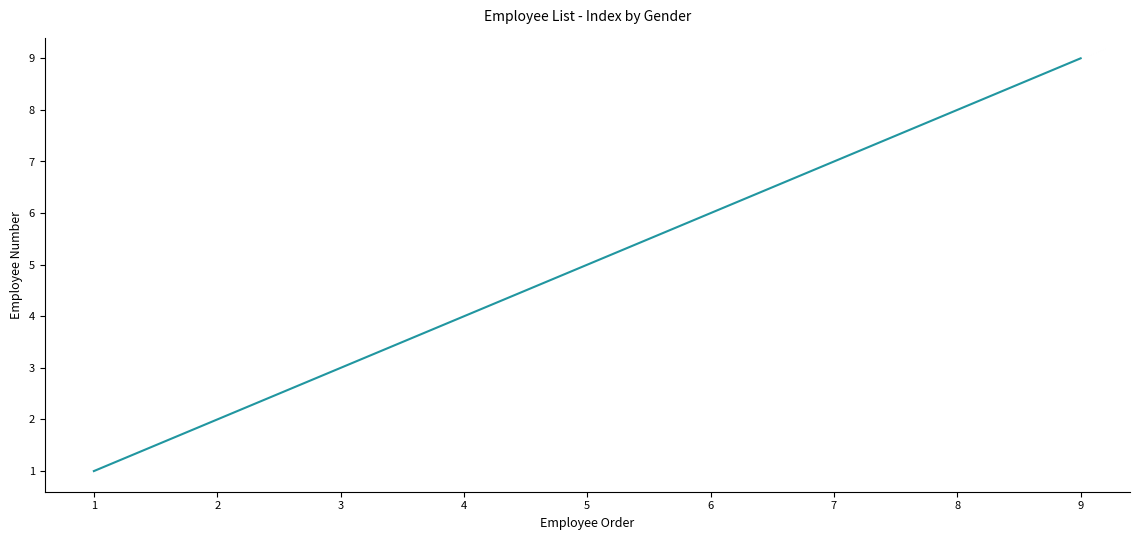

What is the sum of the values at 7 and 3?

10